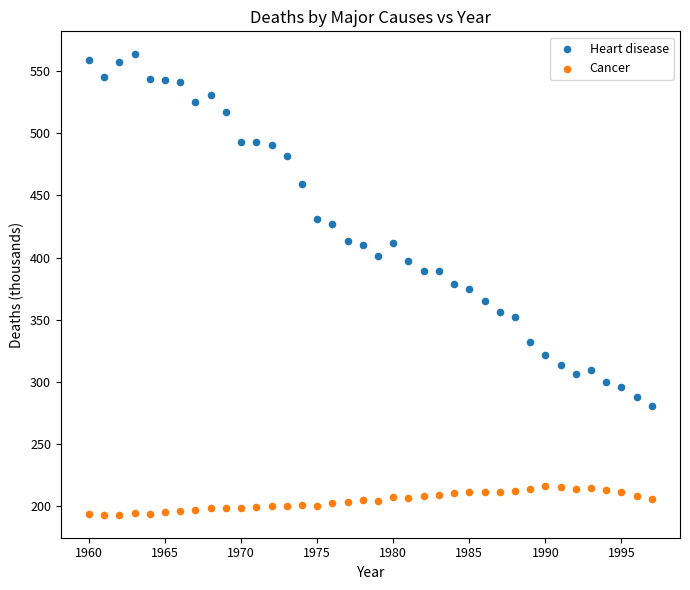

Across all data points, what is the range of Y values (max minus min)?

370.1